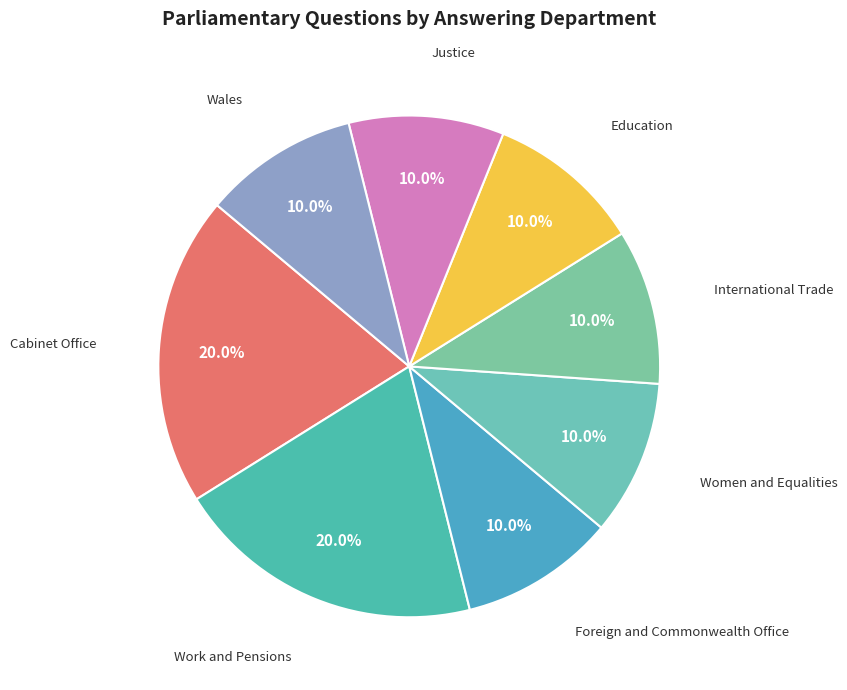

Which slice is the smallest?

Foreign and Commonwealth Office